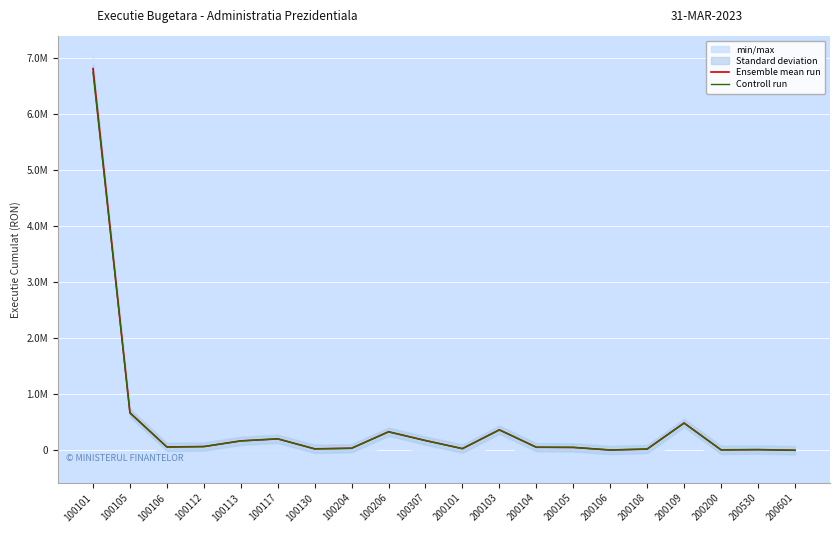

Which category has the highest value in the Ensemble mean run series?

100101